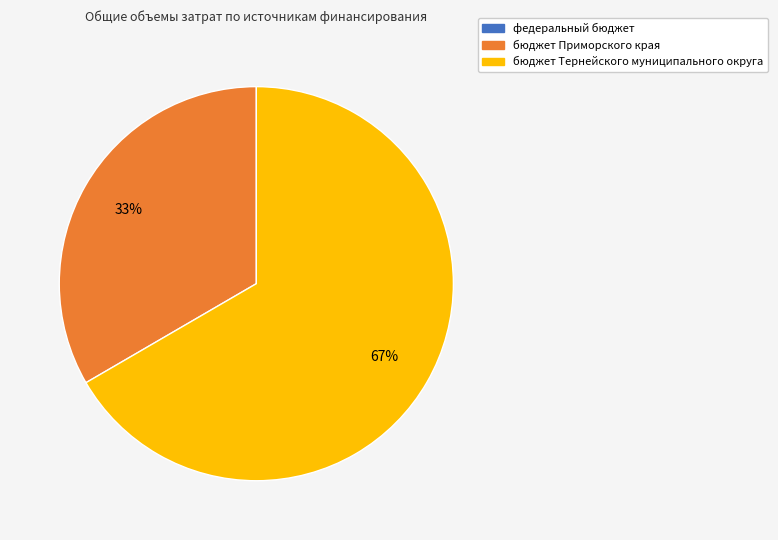

To the nearest percent, what is the average slice percentage?

50%